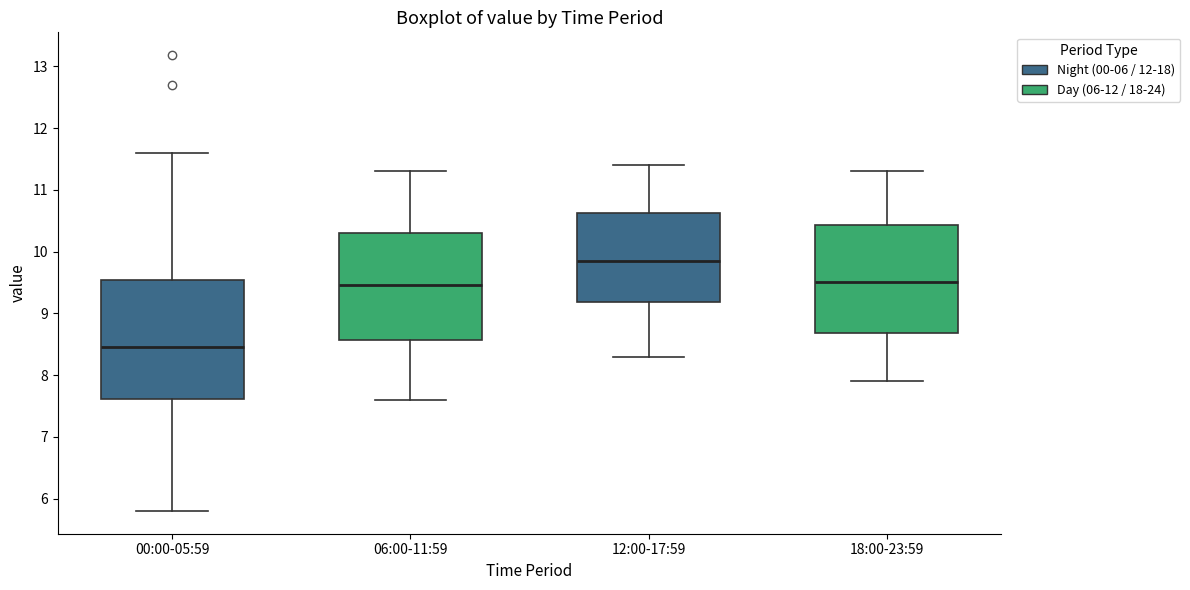

Reading left to right, transcribe this box plot: for each box, give where its median line is, the range the box spans, and where its two whiskers end, as read against the y-axis. The values are not printed on the chart, so give them approximately, as read against the axis.

00:00-05:59: median 8.5, box 7.6 to 9.5, whiskers 5.8 to 11.6
06:00-11:59: median 9.5, box 8.6 to 10.3, whiskers 7.6 to 11.3
12:00-17:59: median 9.9, box 9.2 to 10.6, whiskers 8.3 to 11.4
18:00-23:59: median 9.5, box 8.7 to 10.4, whiskers 7.9 to 11.3